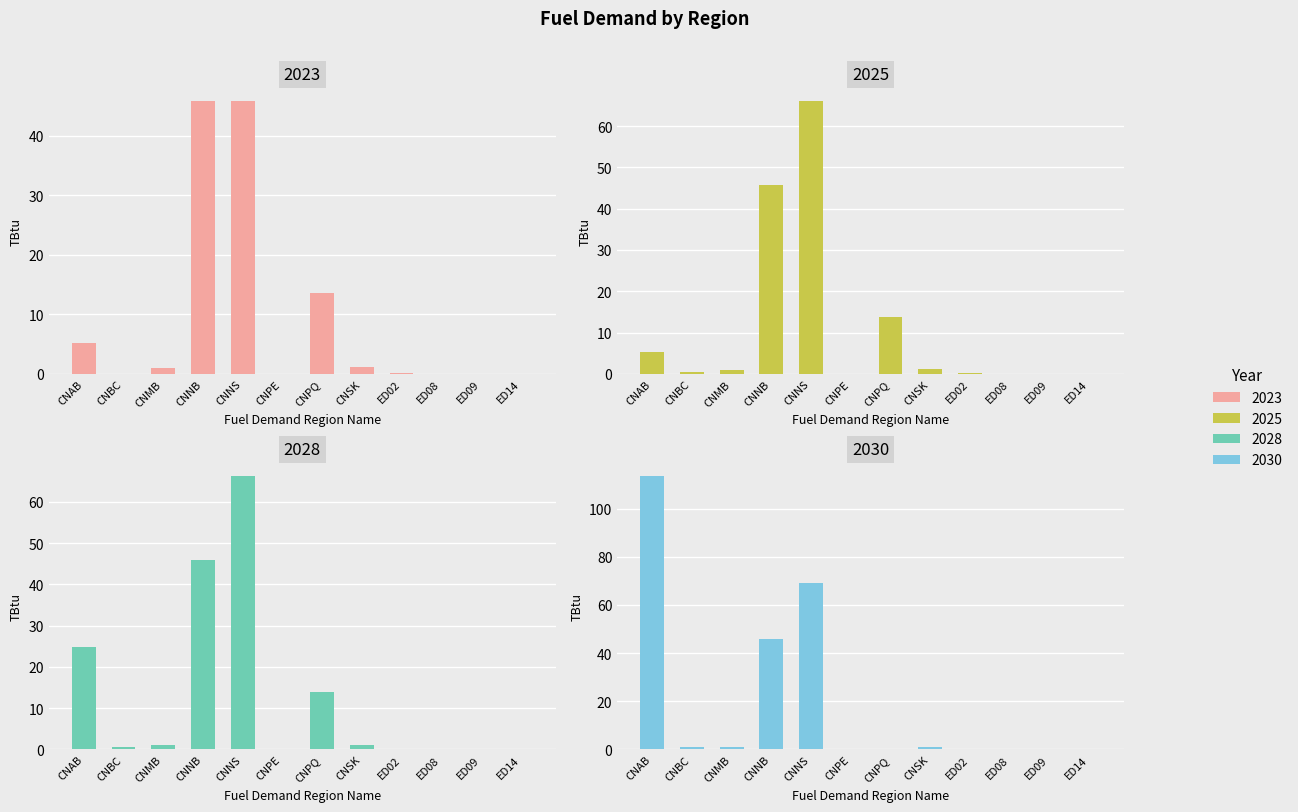

What is the label of the 9th bar from the left?

ED02